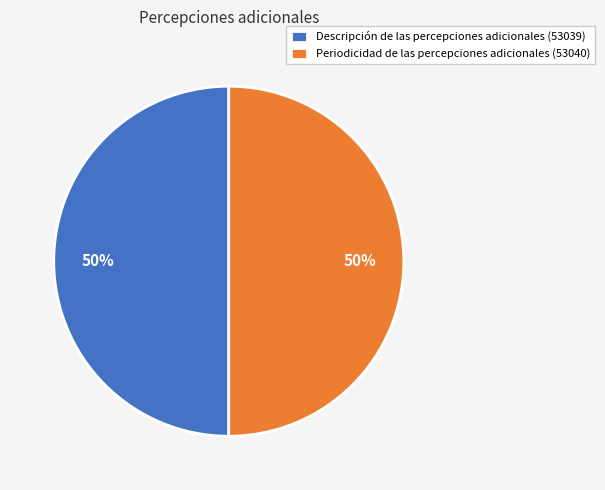

Is the sum of Descripción de las percepciones adicionales (53039) and Periodicidad de las percepciones adicionales (53040) greater than half?

Yes